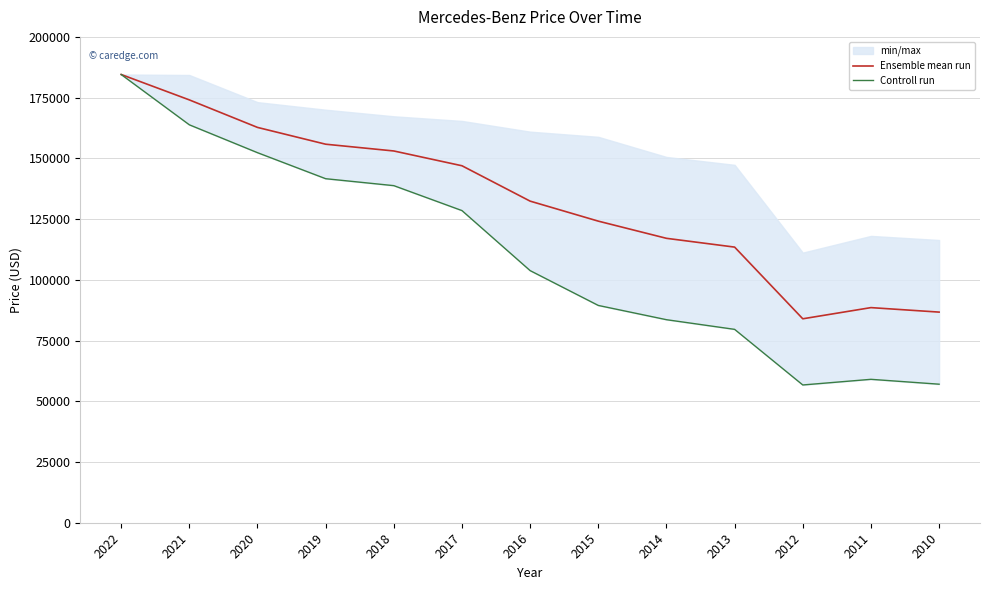

Between 2014 and 2010, which is larger?

2014